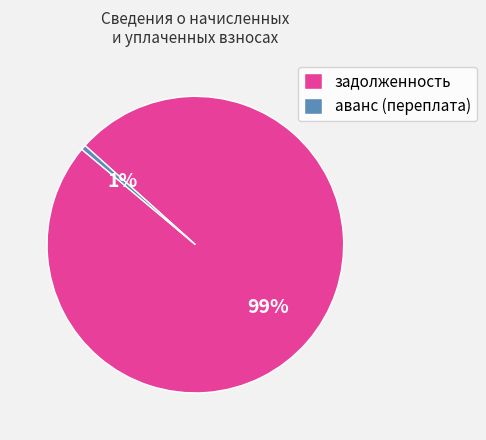

The задолженность slice represents 99% of the pie. True or false?

True